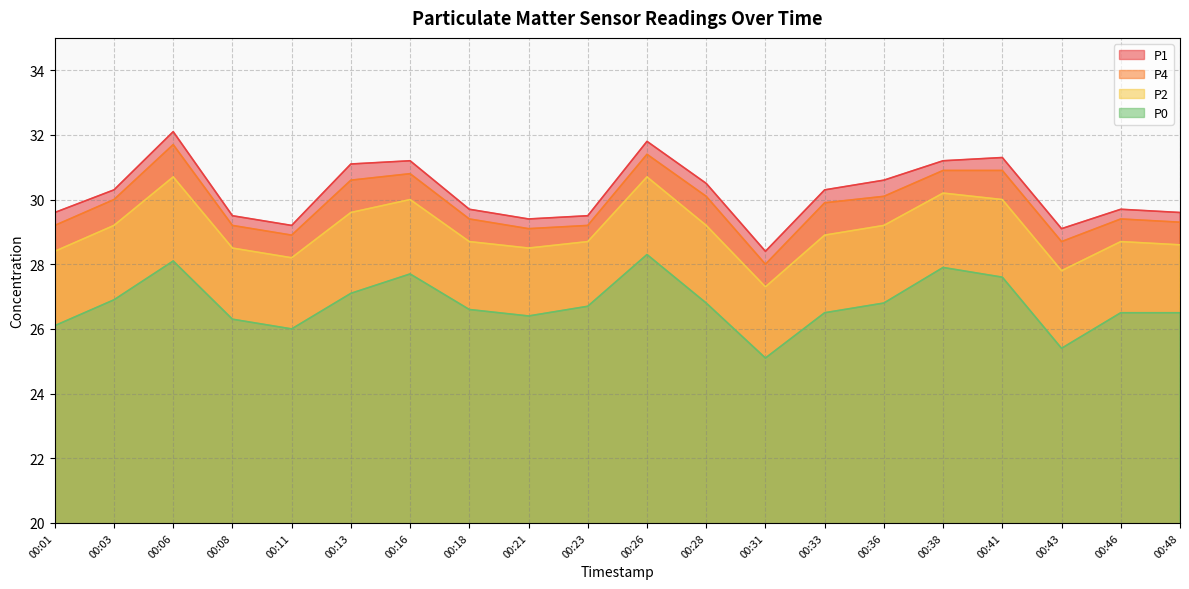

True or false: P0 and P2 cross at least once.

False